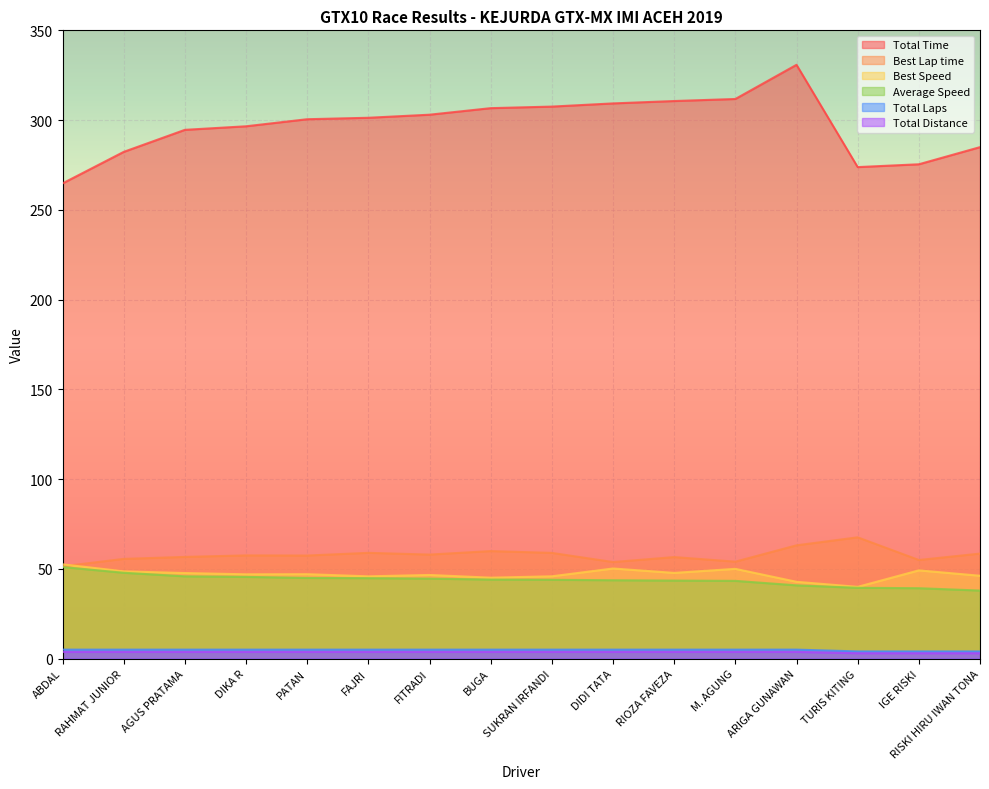

True or false: Total Laps has a value of 8.7 at FITRADI.

False